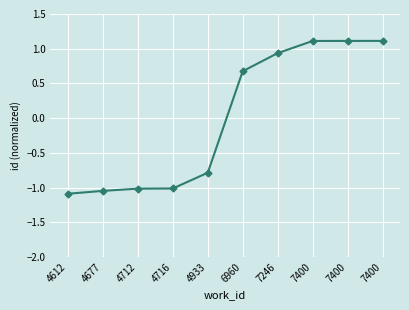

How many lines are shown in the chart?

1